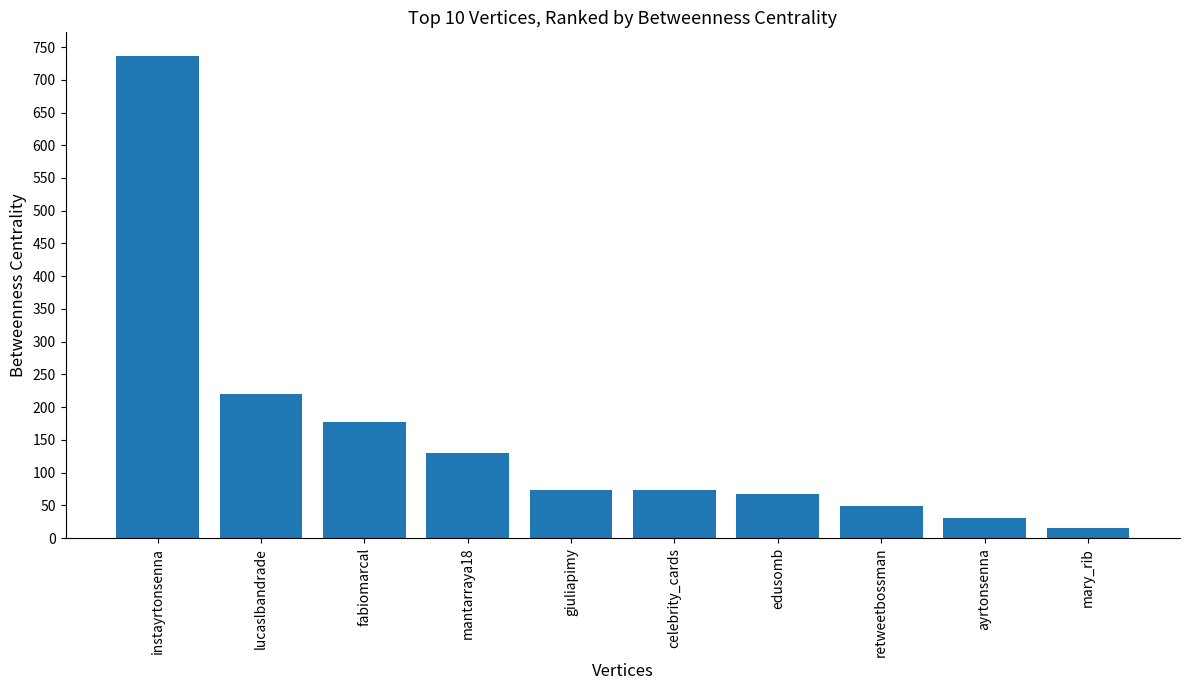

What is the difference between the maximum and minimum values?

719.7